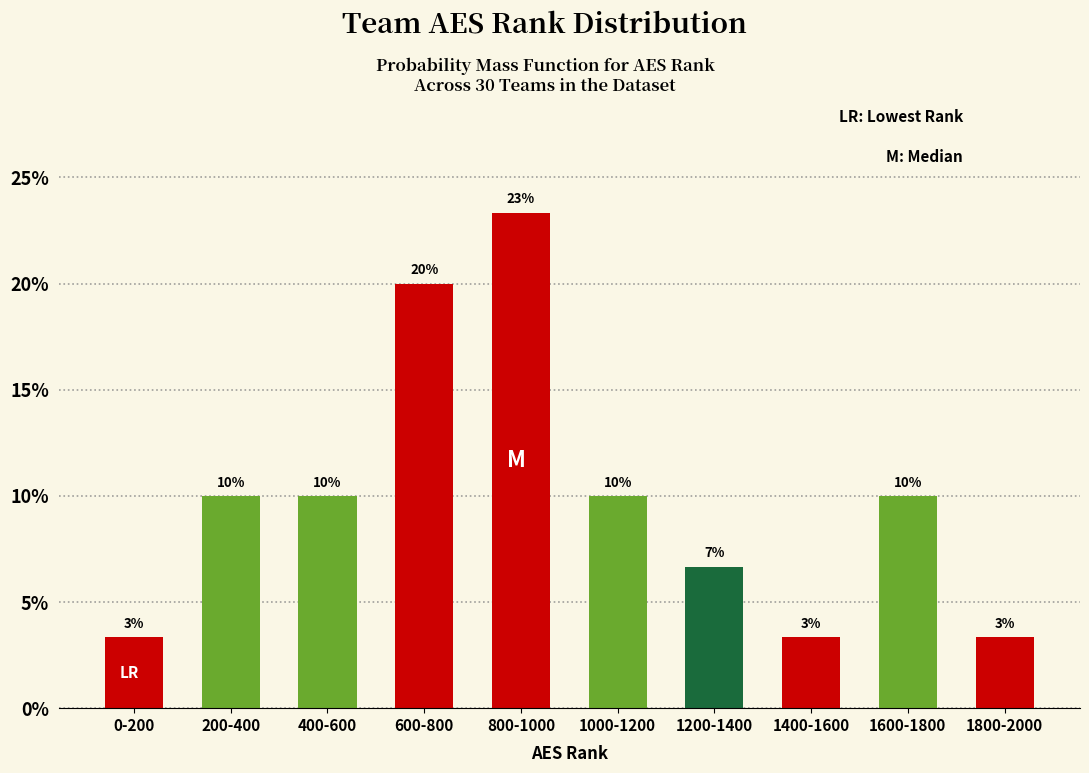

What is the ratio of the value at 400-600 to the value at 1000-1200?

1.0